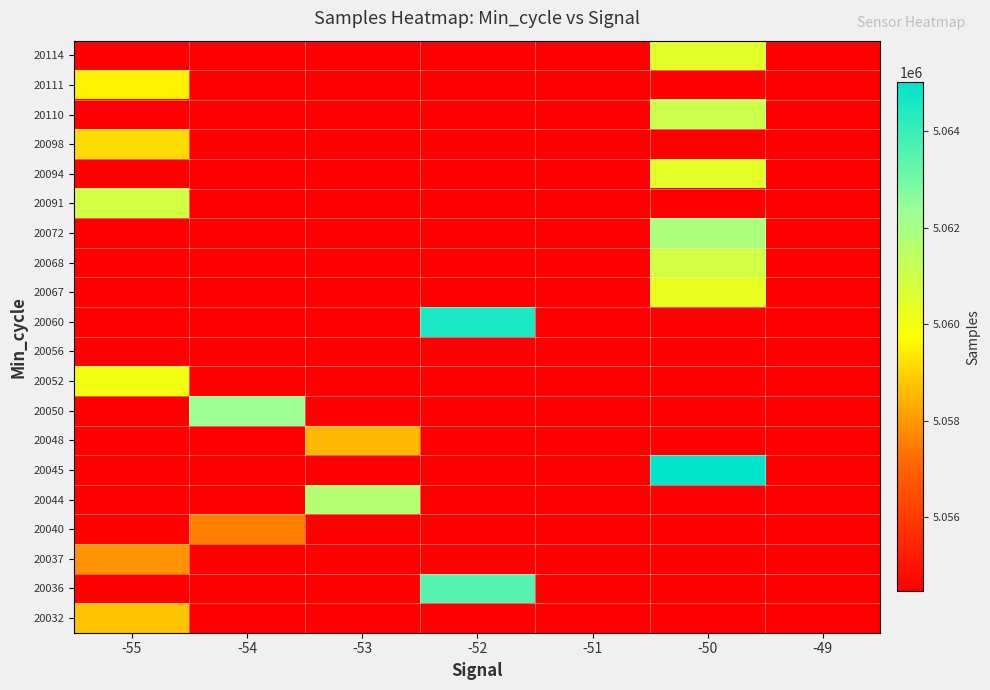

The value of 20048 at -53 is 1354404.1. True or false?

False